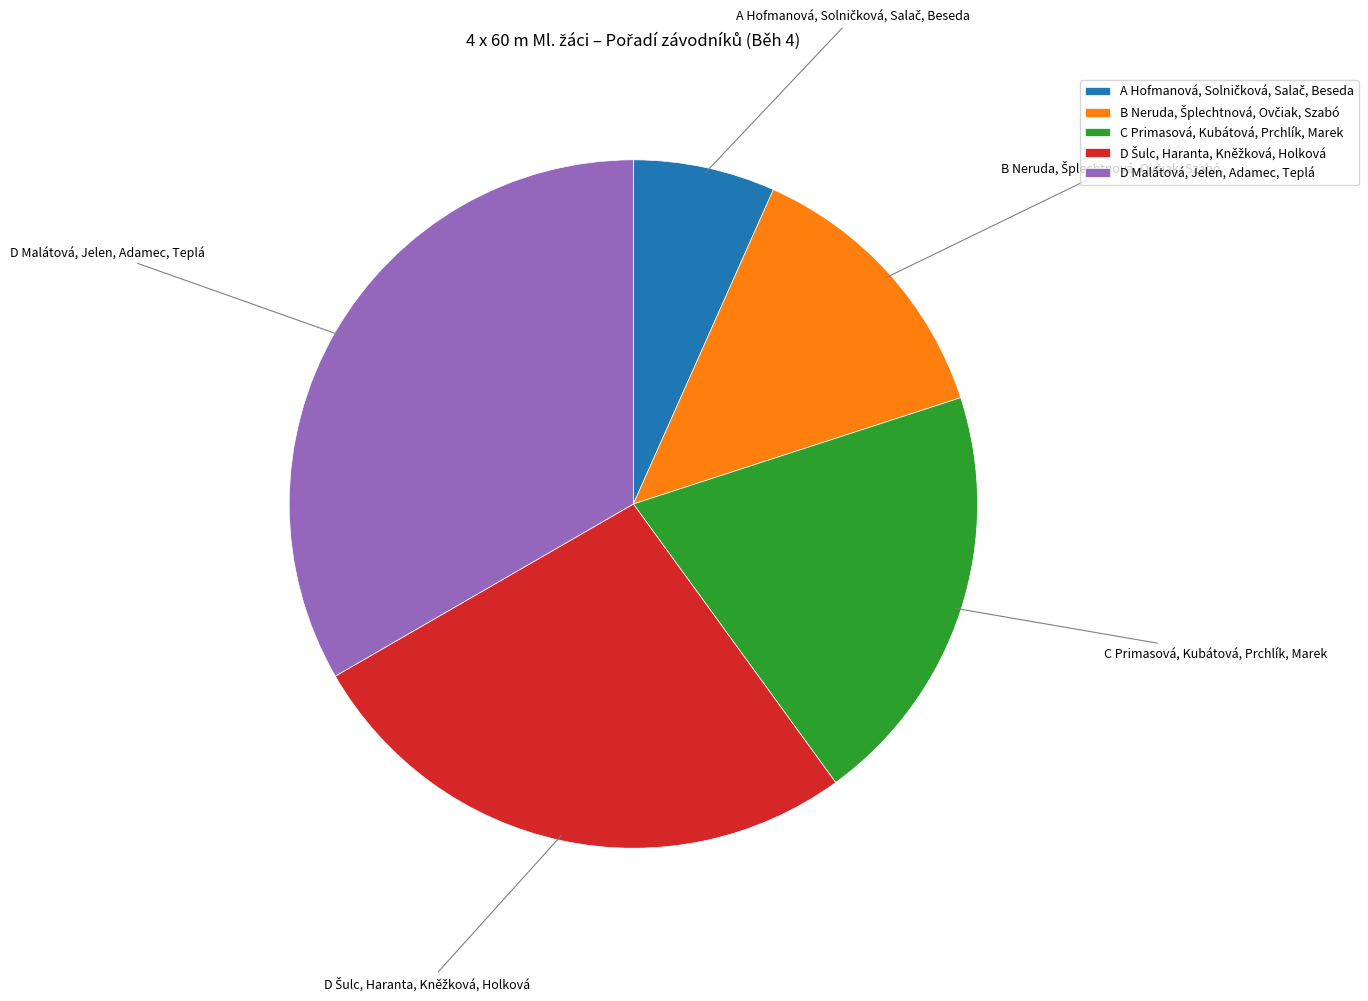

Is it true that C Primasová, Kubátová, Prchlík, Marek is 29% of the pie?

False